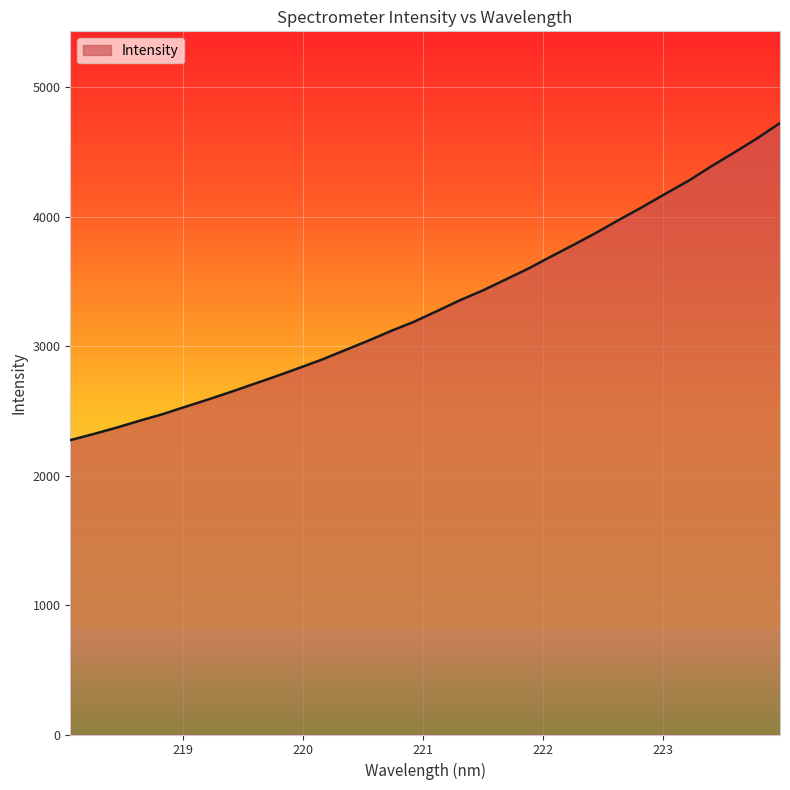

What is the smallest value displayed?

2273.4